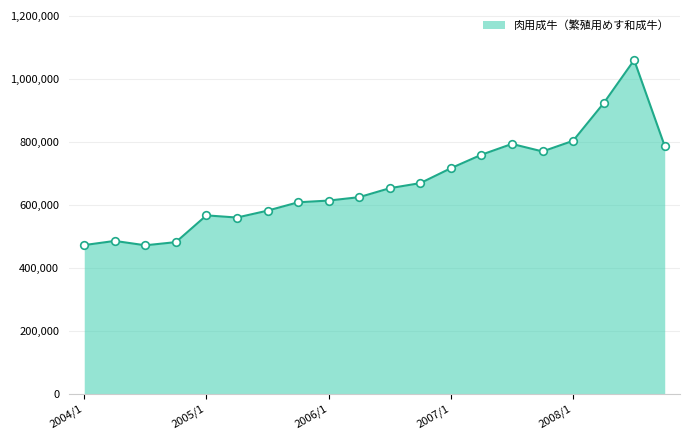

What is the difference between the maximum and minimum values?

588100